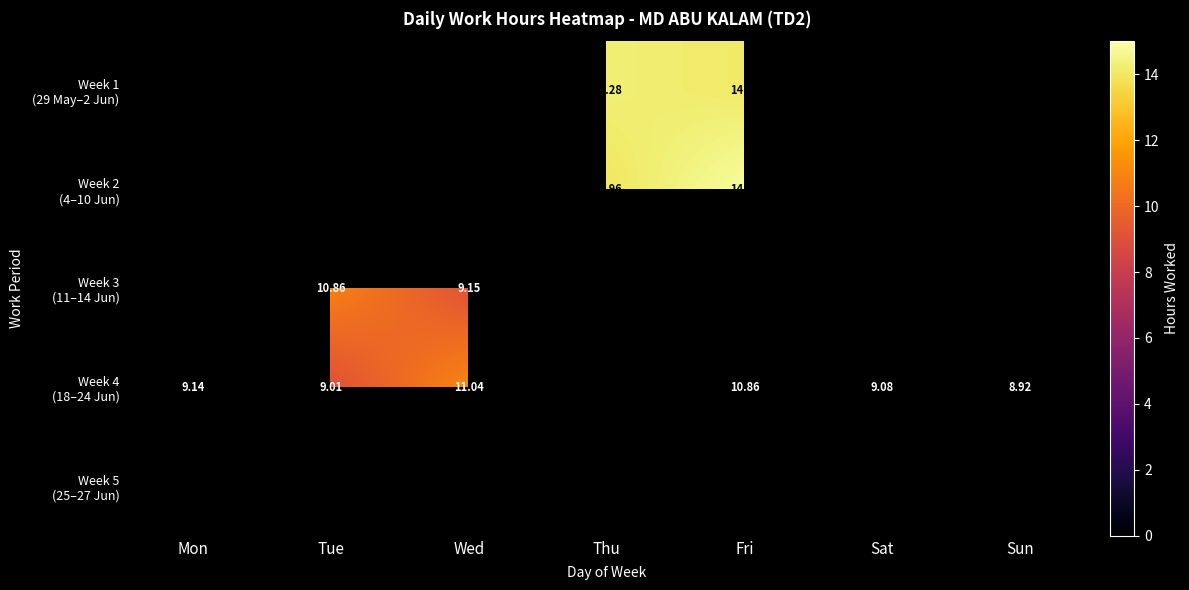

Where does the Week 4 (18–24 Jun) series first go above 9?

Mon